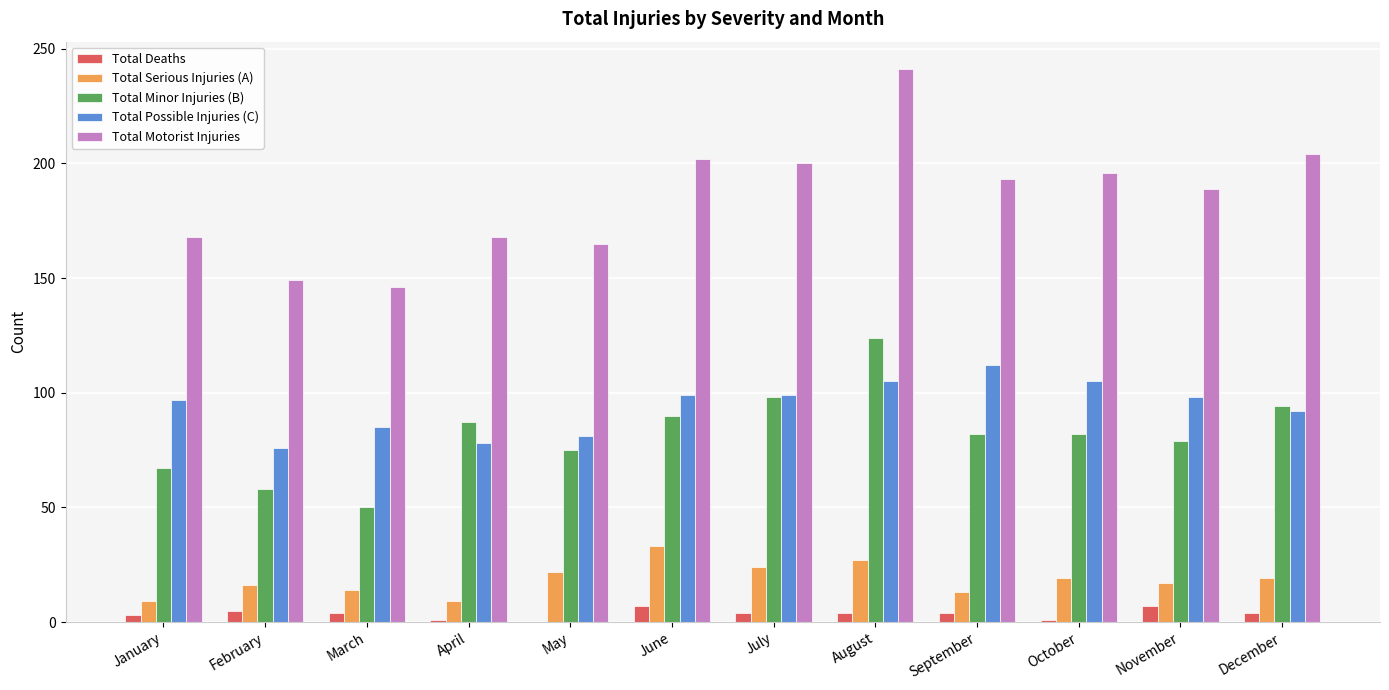

Which series has the largest total across all categories?

Total Motorist Injuries